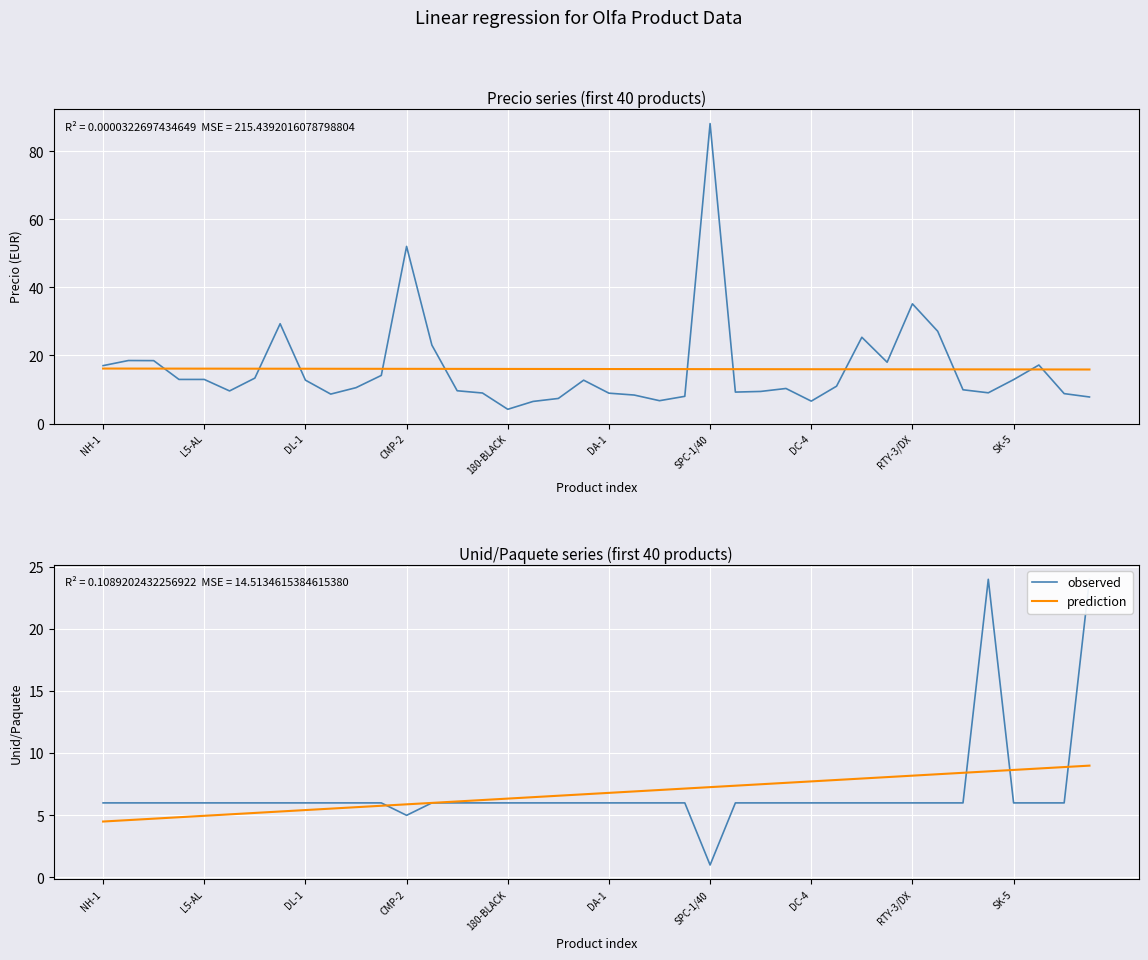

After their last crossing, which series has the higher values: prediction or observed?

observed